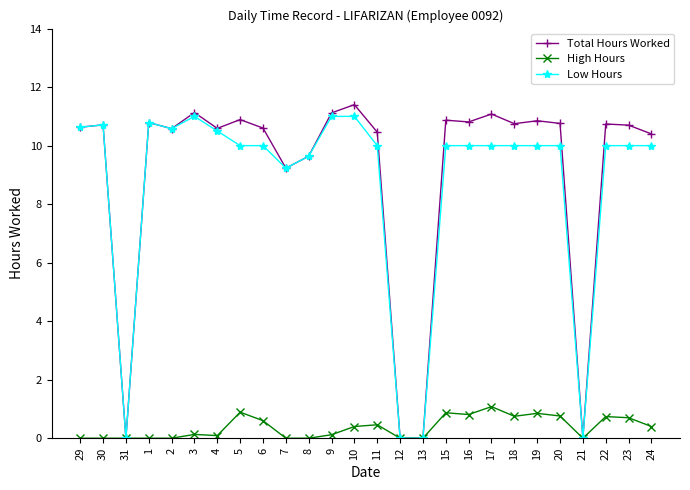

Which series has the largest range (max minus min)?

Total Hours Worked